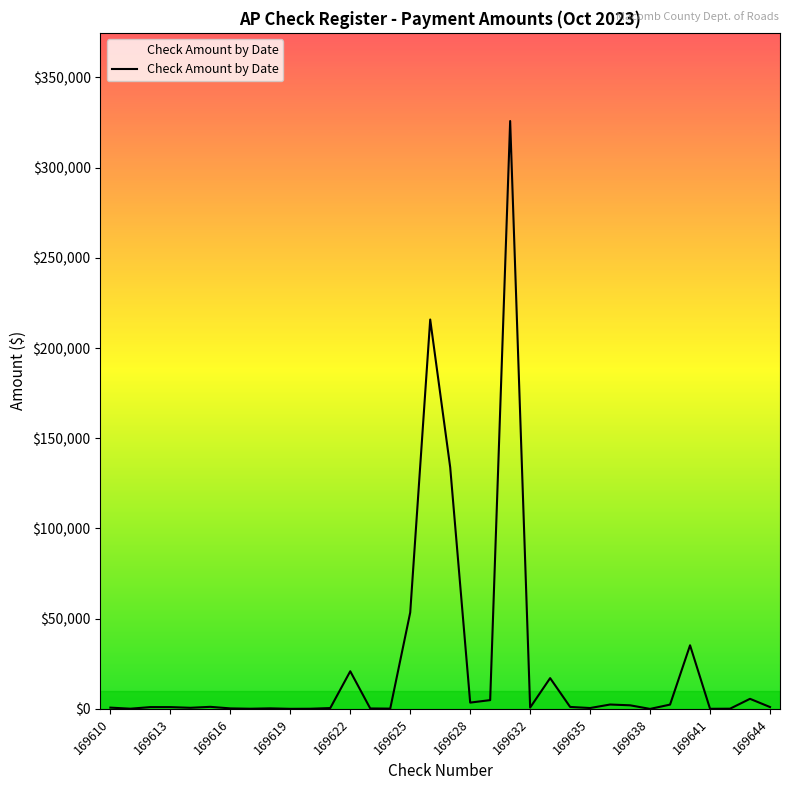

Does the chart have visible grid lines?

No